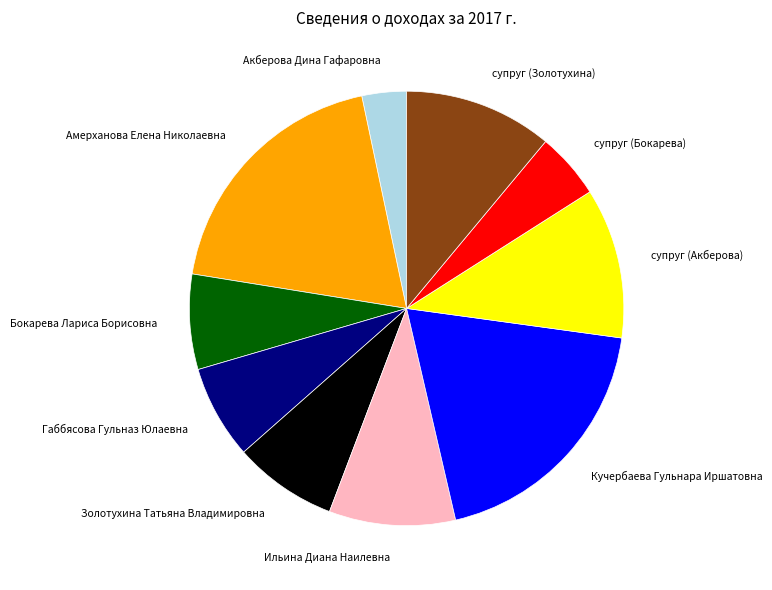

Is there any slice that represents more than half of the pie?

No